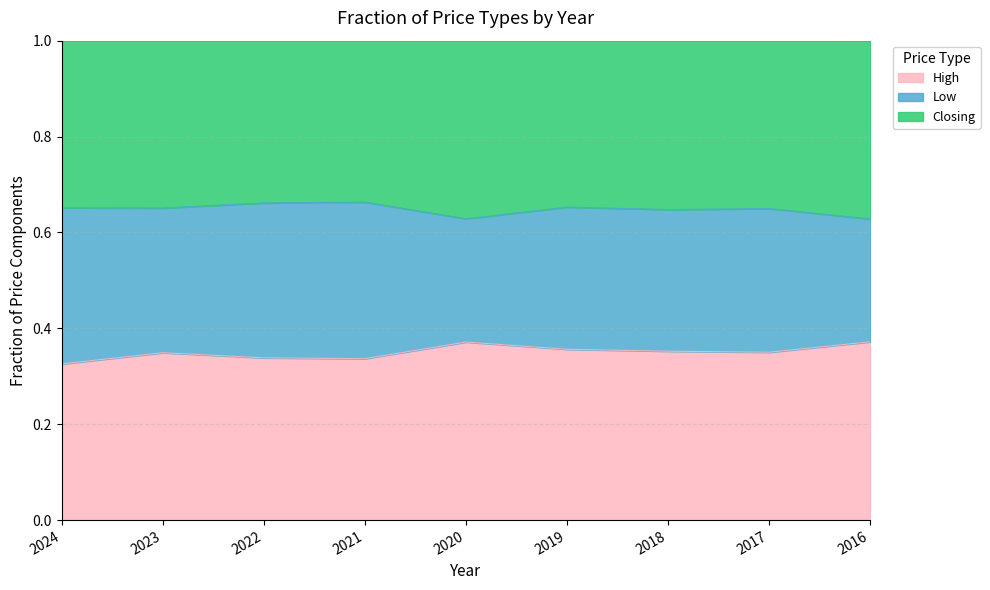

In Low, how many points are lower than both neighbors (excluding endpoints)?

2